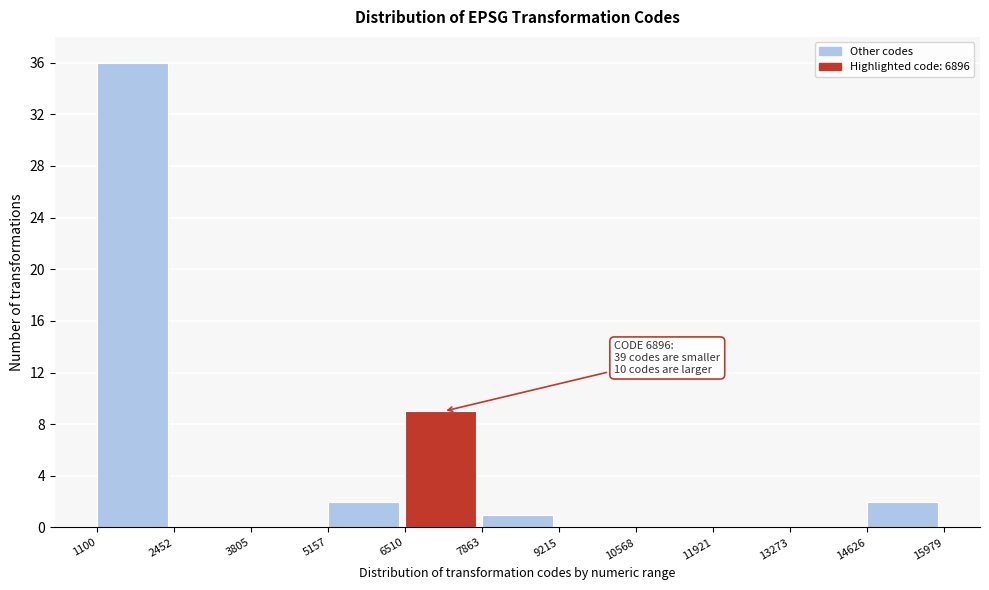

Over which range of the x-axis is the bar tallest?

1100 to 2452